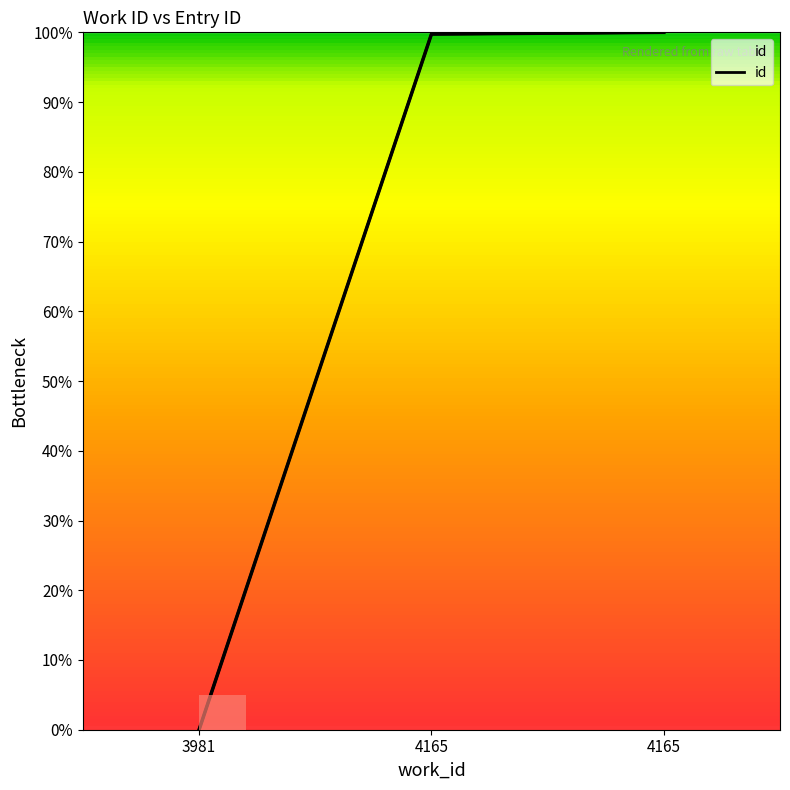

What is the difference between the maximum and second lowest values?

0.2